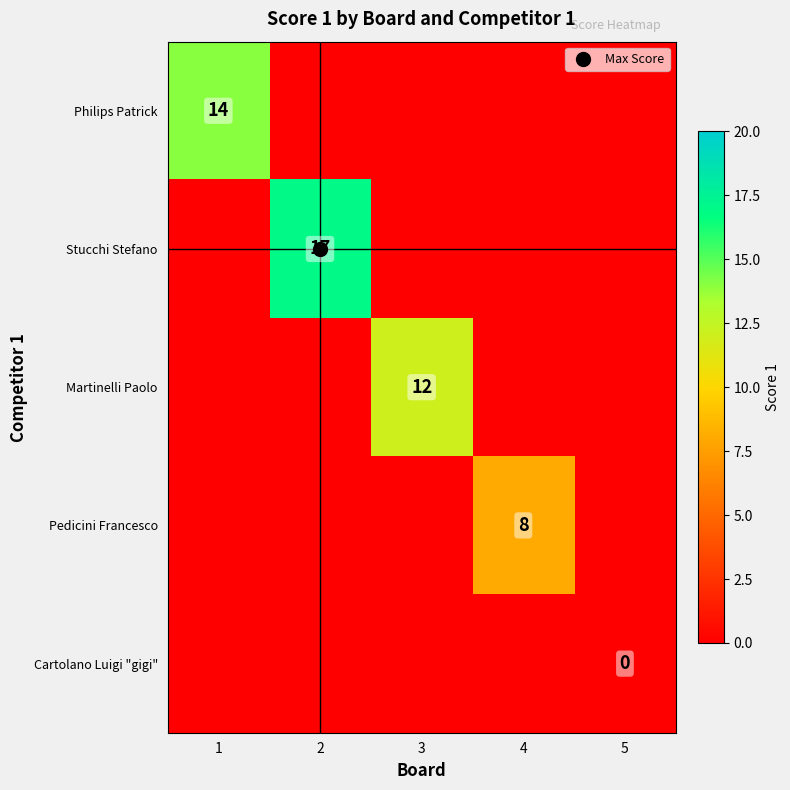

Is the value of Stucchi Stefano at 4 greater than the value of Martinelli Paolo at 4?

No